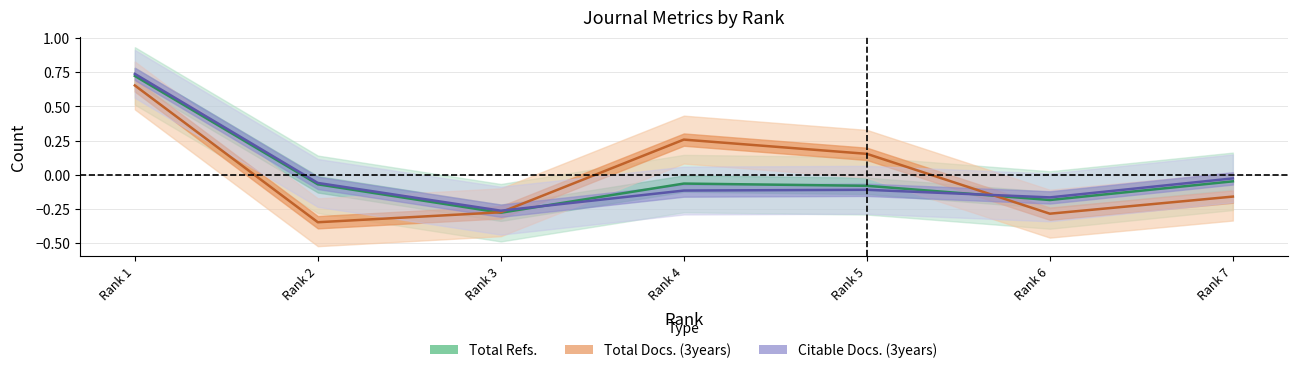

What is the total value across all series at Rank 3?

-0.8